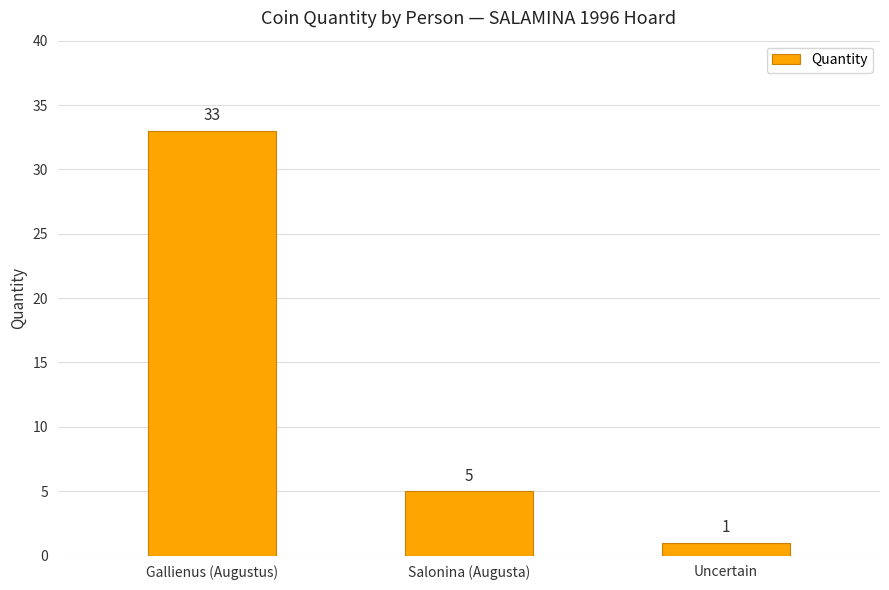

What is the value of the 1st bar from the left?

33